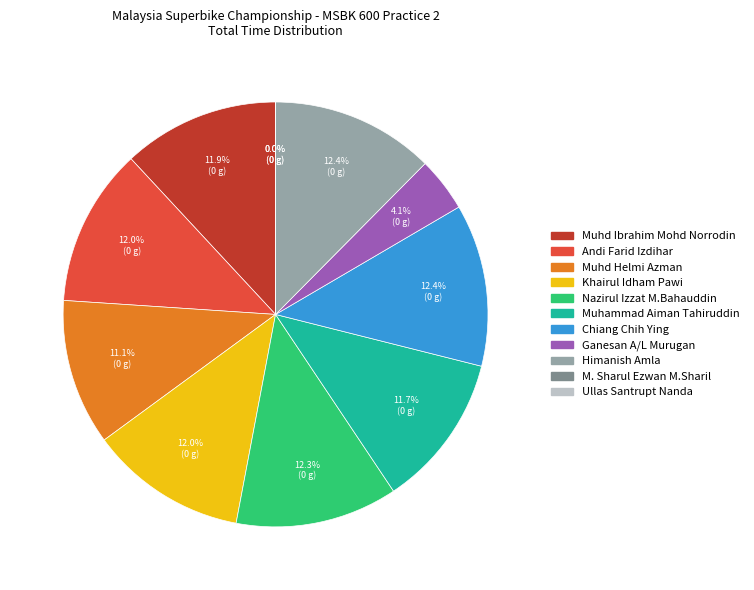

Does any single category account for the majority?

No